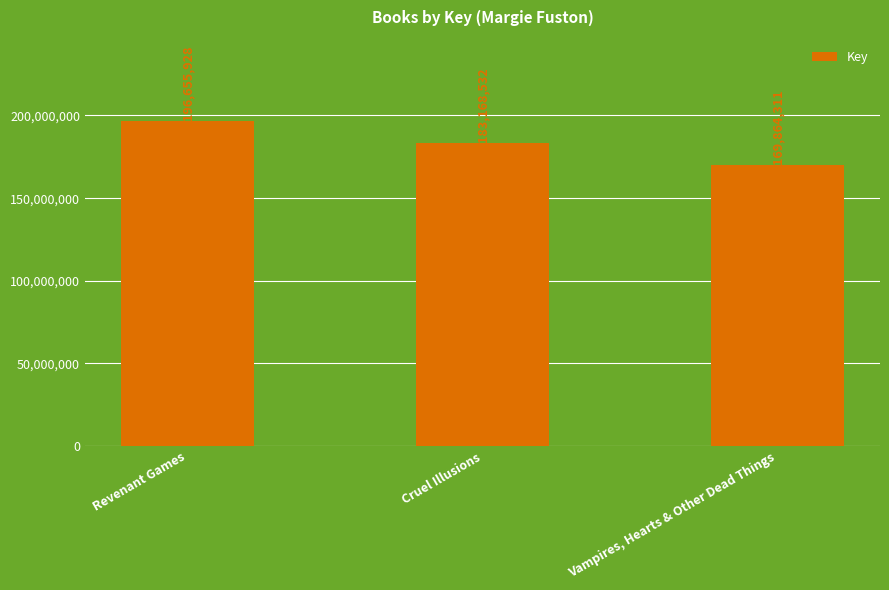

What is the label of the 2nd bar from the right?

Cruel Illusions